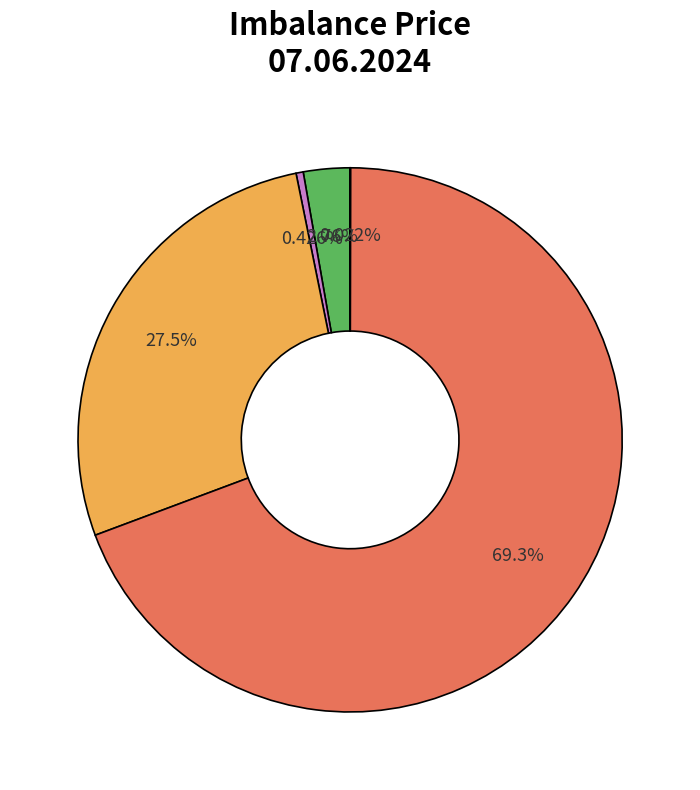

Does any single category account for the majority?

Yes